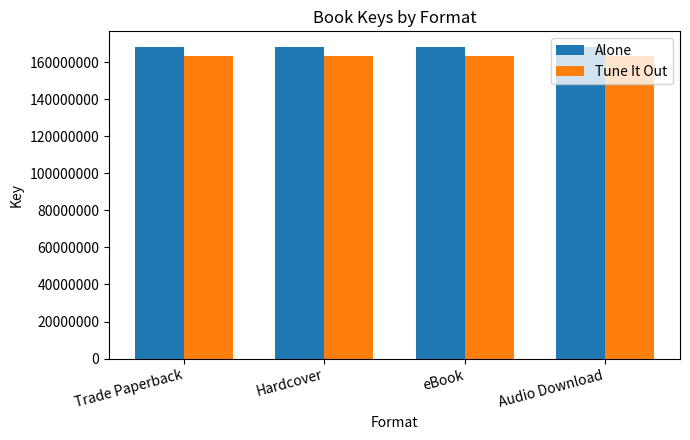

Which series has the largest total across all categories?

Alone